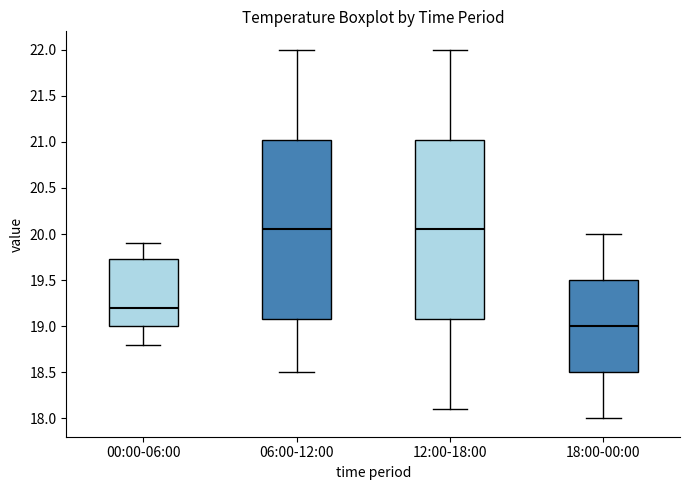

Where does the lower whisker of the box for 06:00-12:00 end on the y-axis? The values are not printed on the chart, so give them approximately, as read against the axis.

18.50